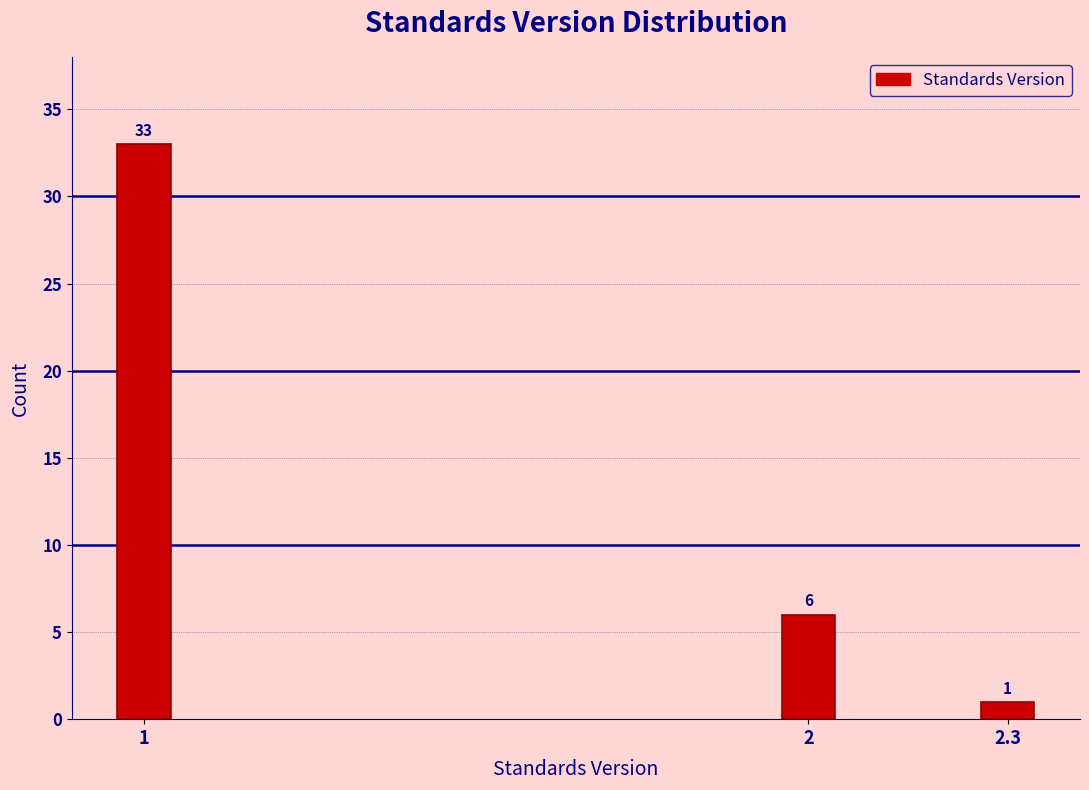

Reading right to left, what are all the values shown in this chart?

2.3=1	2=6	1=33